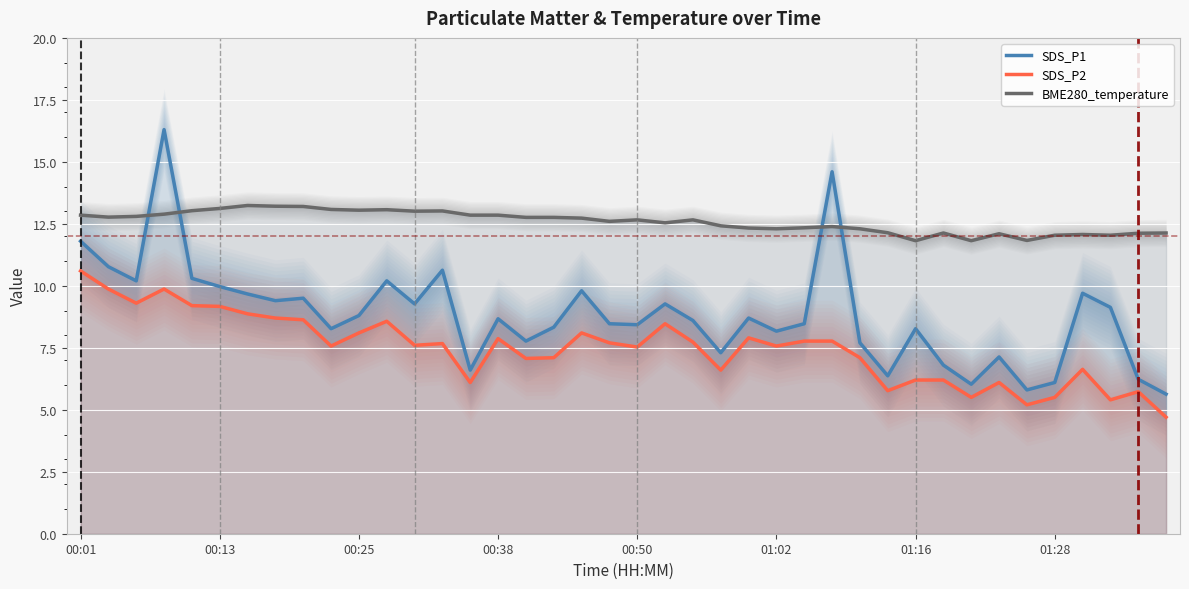

After their last crossing, which series has the higher values: BME280_temperature or SDS_P1?

BME280_temperature